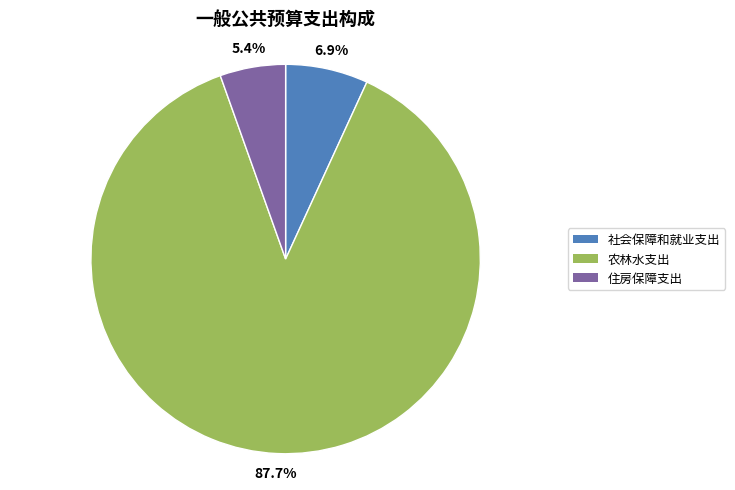

Which has a higher value, 社会保障和就业支出 or 住房保障支出?

社会保障和就业支出